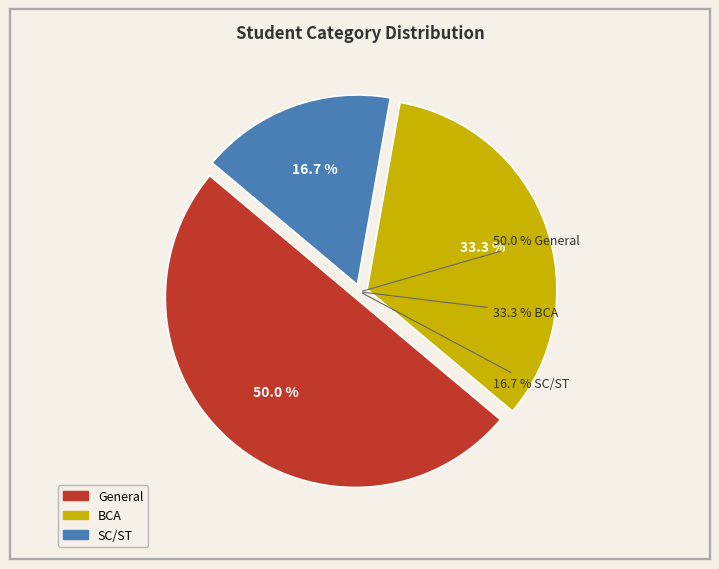

To the nearest percent, what is the difference between the largest and smallest slice percentages?

33%